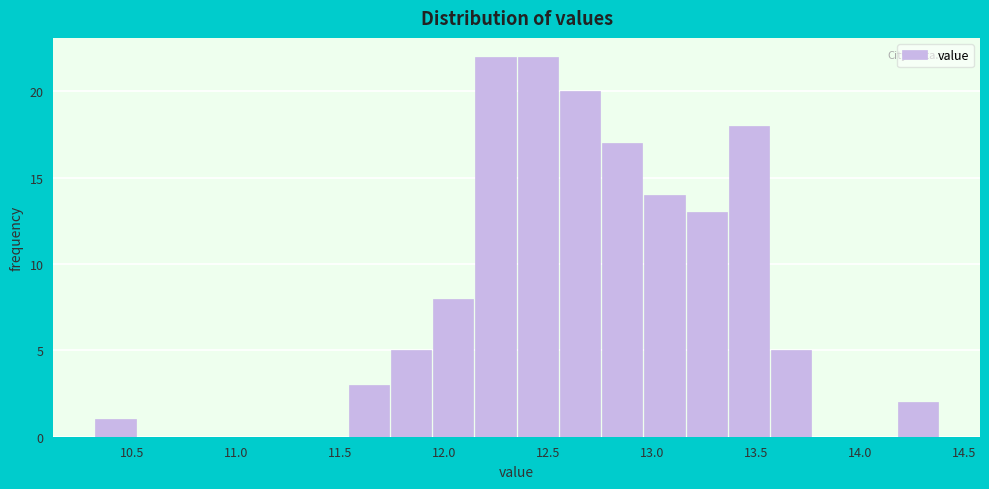

Reading left to right, list every bar in this chart as the range it spans on the x-axis followed by its height. Neither the bar edges nor the heights are printed on the chart, so give them approximately, as read against the axes.

10.30 to 10.50: 1
10.50 to 10.75: 0
10.75 to 10.95: 0
10.95 to 11.15: 0
11.15 to 11.35: 0
11.35 to 11.55: 0
11.55 to 11.75: 3
11.75 to 11.95: 5
11.95 to 12.15: 8
12.15 to 12.35: 22
12.35 to 12.55: 22
12.55 to 12.75: 20
12.75 to 12.95: 17
12.95 to 13.15: 14
13.15 to 13.35: 13
13.35 to 13.55: 18
13.55 to 13.75: 5
13.75 to 13.95: 0
13.95 to 14.20: 0
14.20 to 14.40: 2